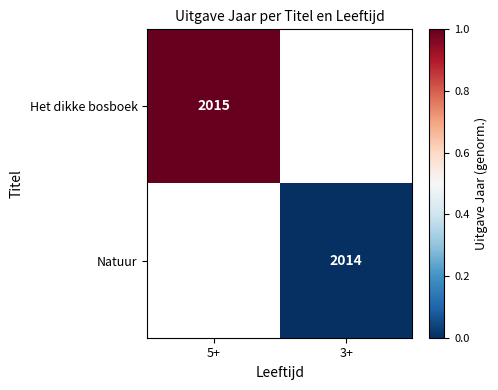

The value of Het dikke bosboek at 5+ is 2015. True or false?

True